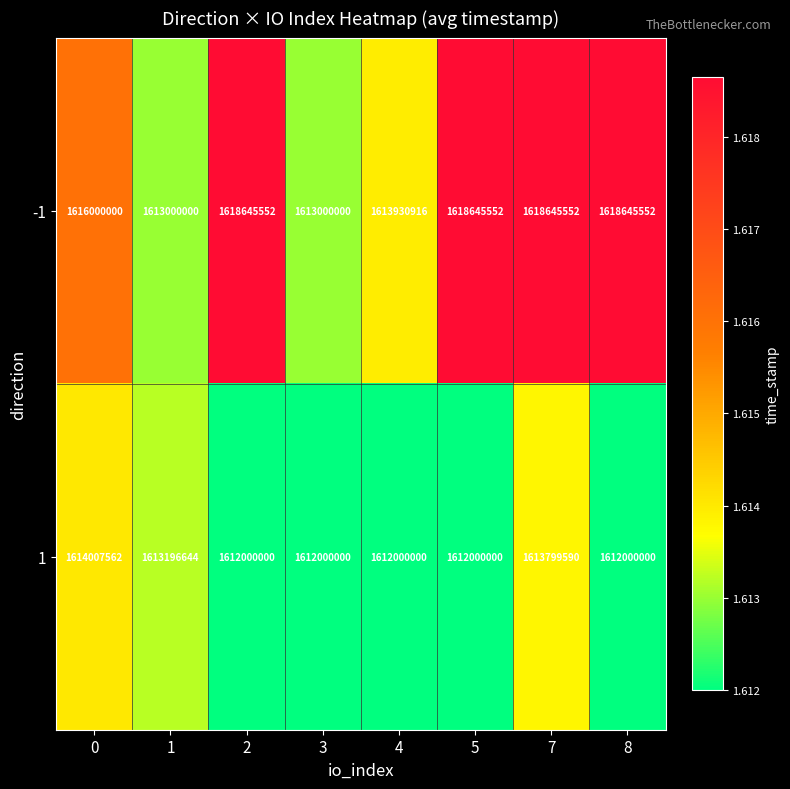

Count the number of data series in this chart.

2